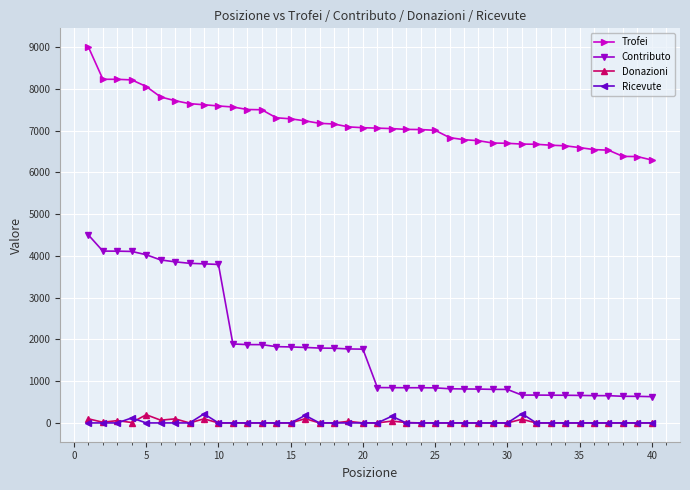

What are all the series names shown in the legend?

Trofei, Contributo, Donazioni, Ricevute